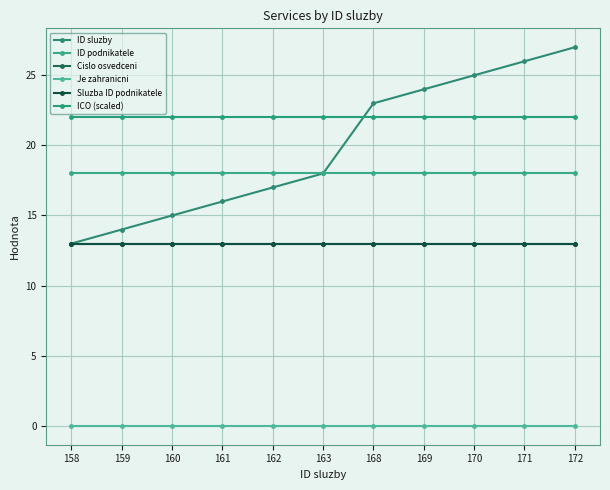

Does the chart have visible grid lines?

Yes